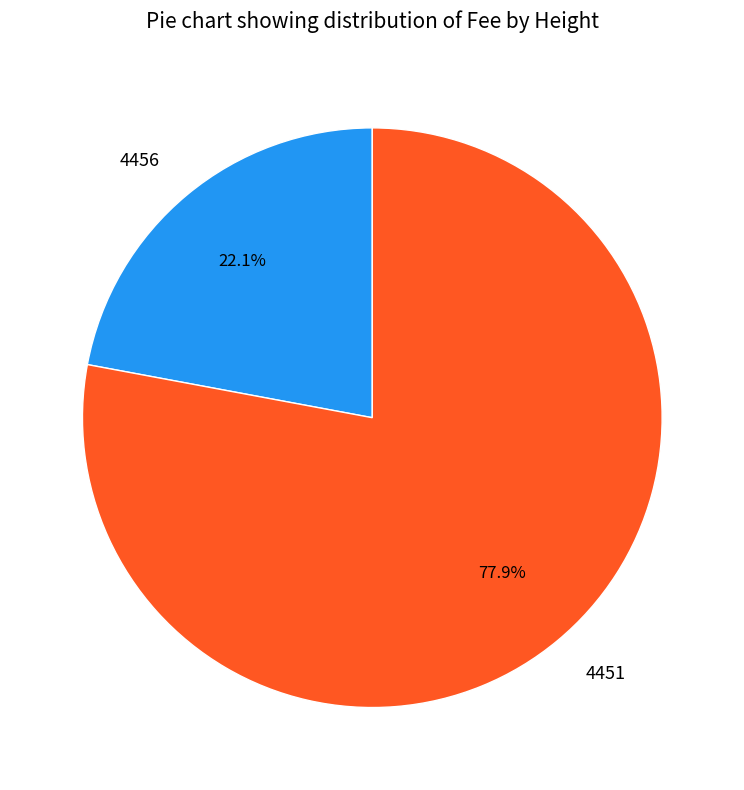

What percentage is NOT represented by 4451?

22.1%